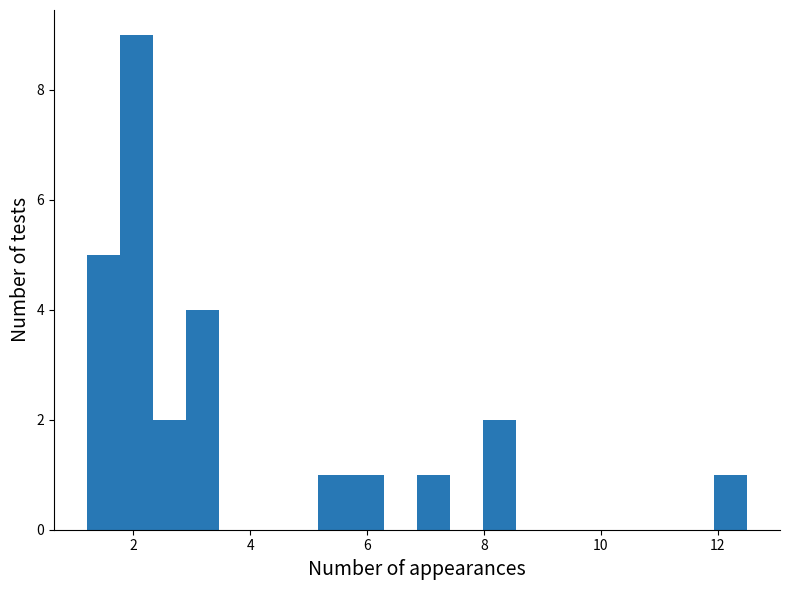

Around what value on the x-axis is the tallest bar? Give the approximate position of its centre, as read against the axis.

2.0